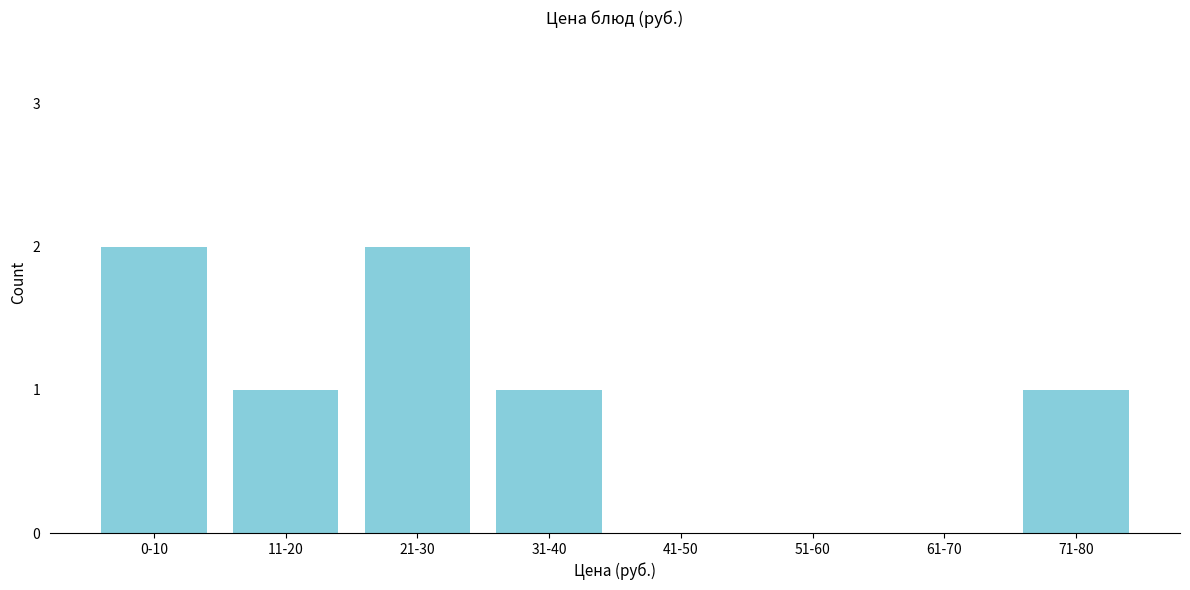

Reading left to right, extract all data points from this chart.

0-10=2	11-20=1	21-30=2	31-40=1	41-50=0	51-60=0	61-70=0	71-80=1